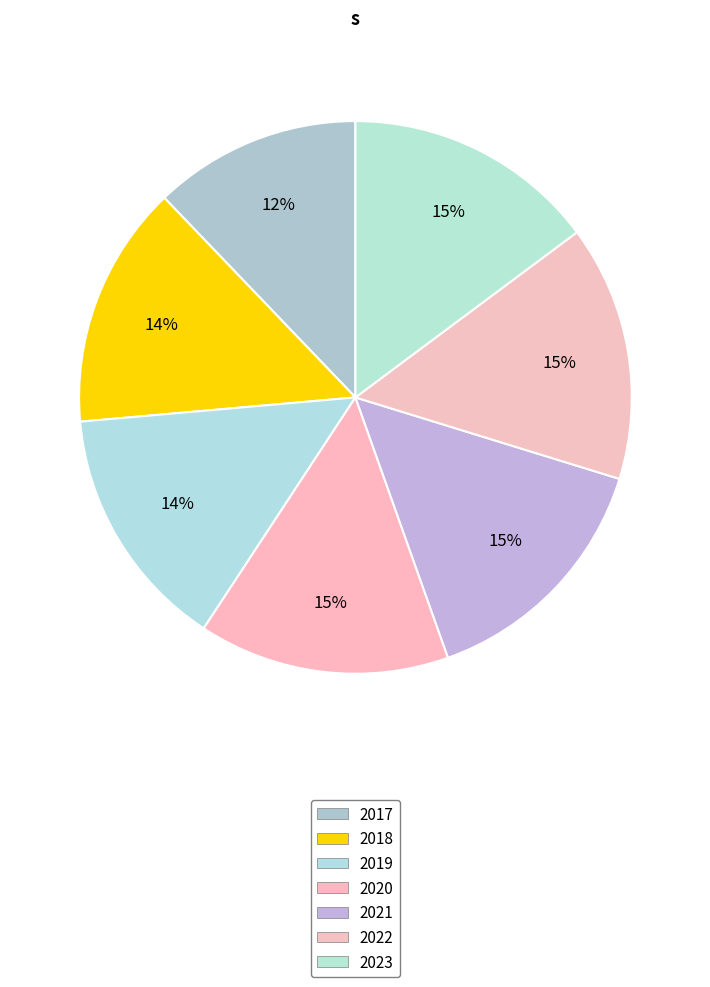

The 2021 slice represents 8% of the pie. True or false?

False